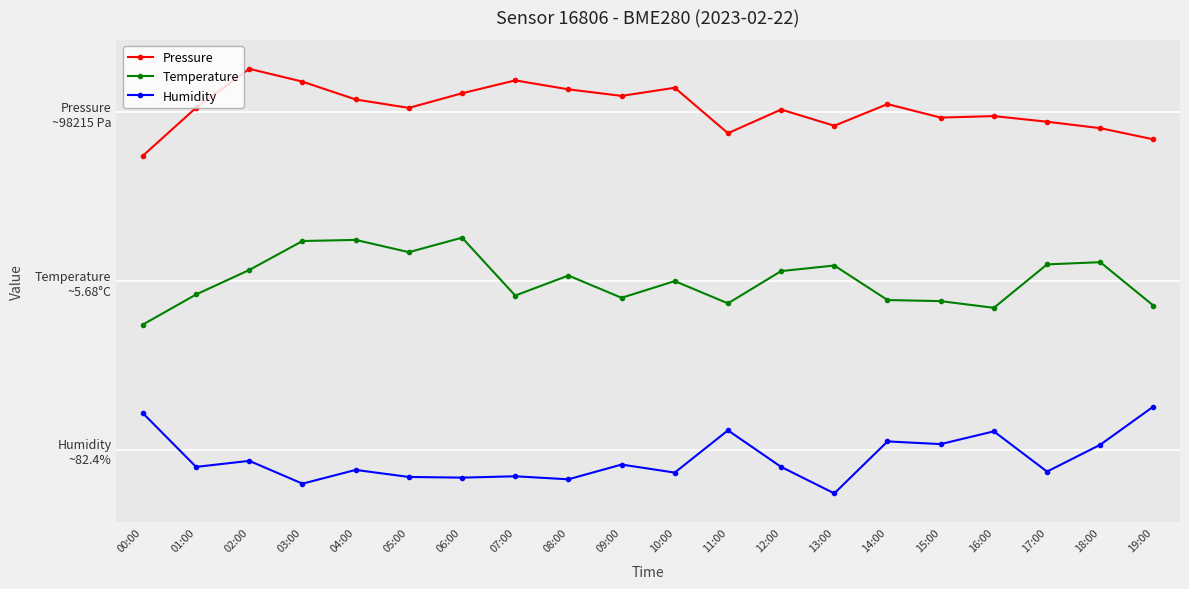

What are all the series names shown in the legend?

Pressure, Temperature, Humidity